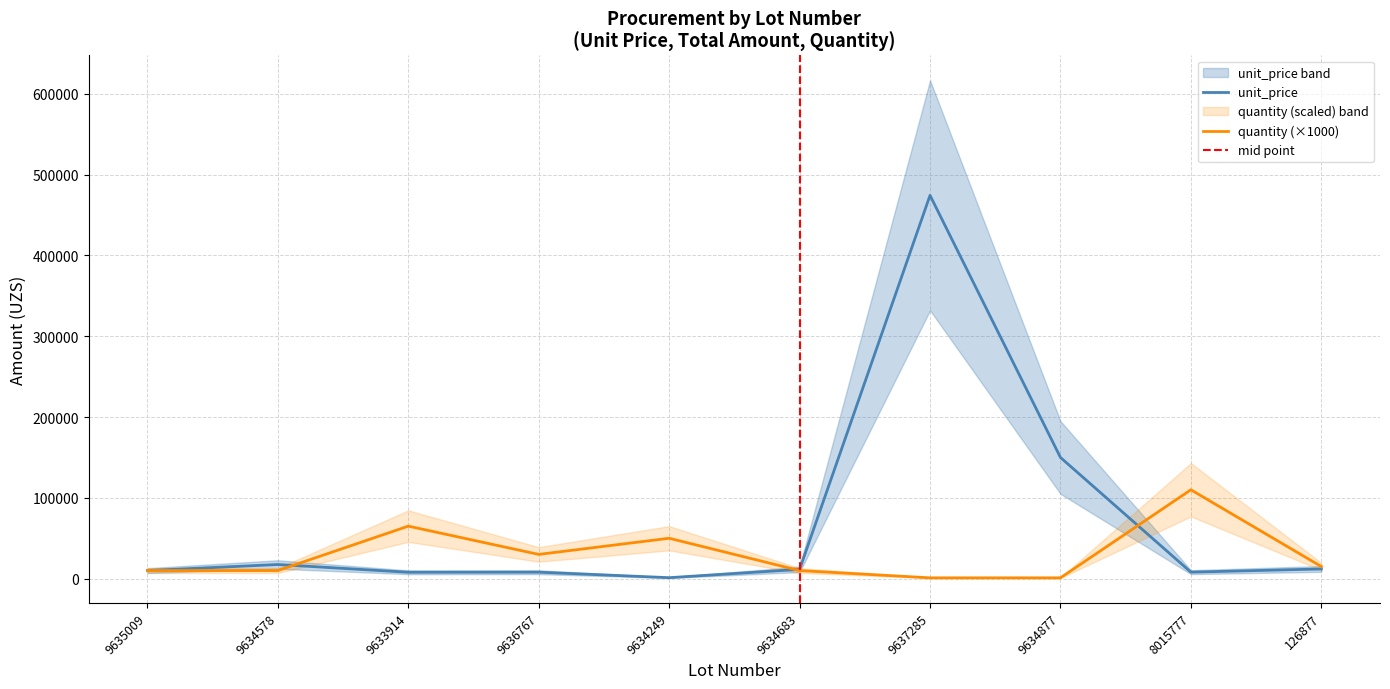

Does the chart display data point markers on the line(s)?

No